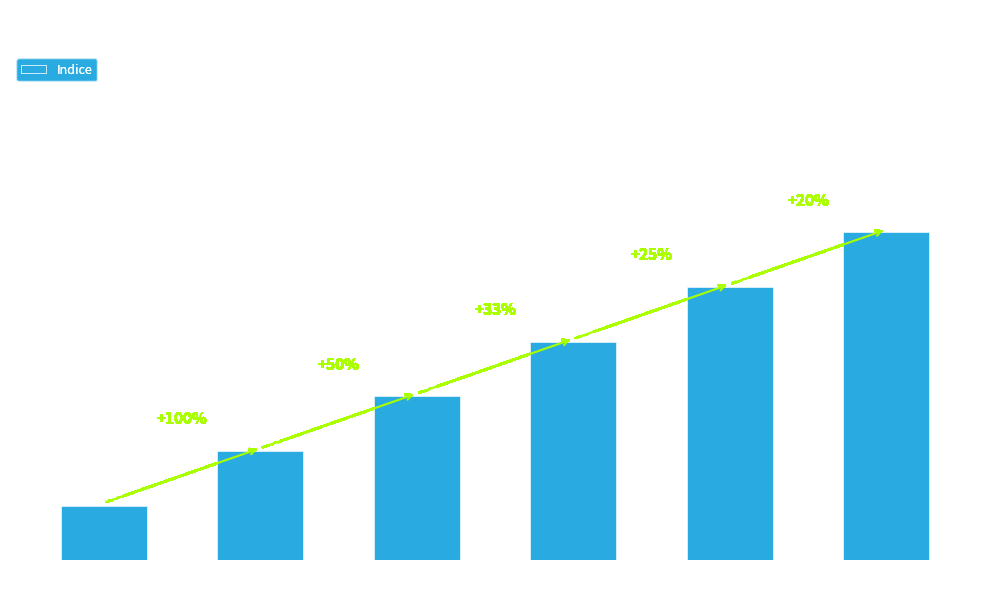

Does the chart contain any negative values?

No